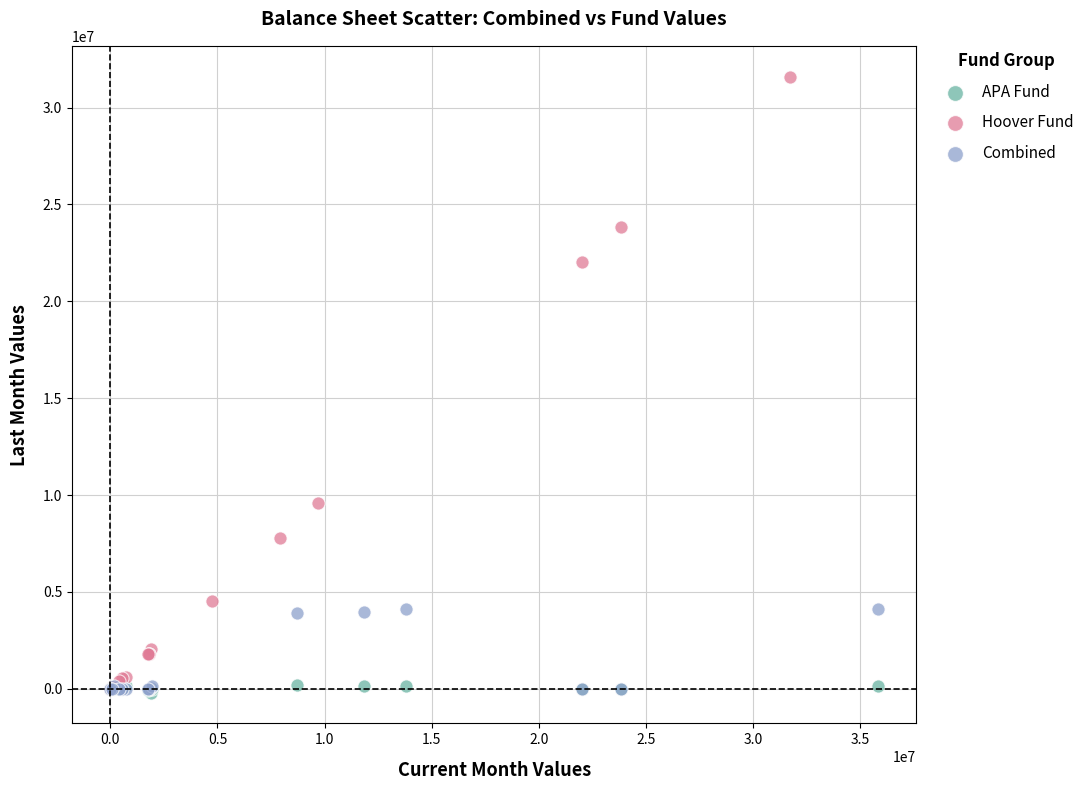

Which series has the largest Y range (max minus min)?

Hoover Fund